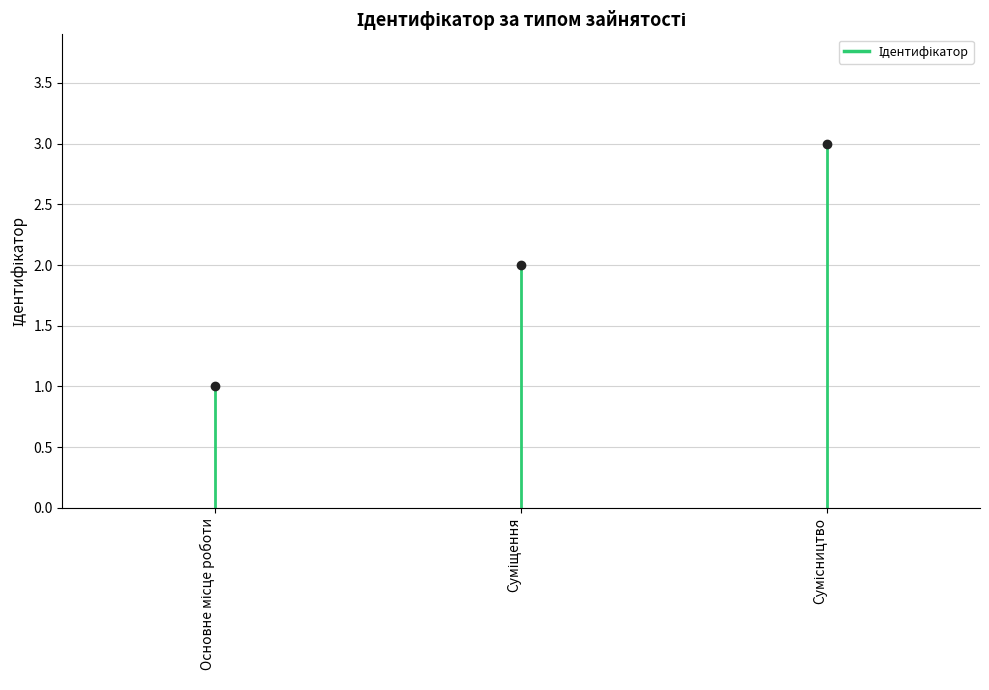

What is the approximate value at Сумісництво?

3